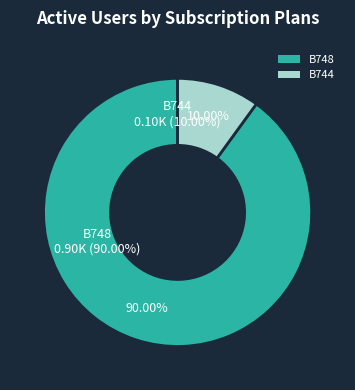

To the nearest percent, what percentage of the pie is B744?

10%